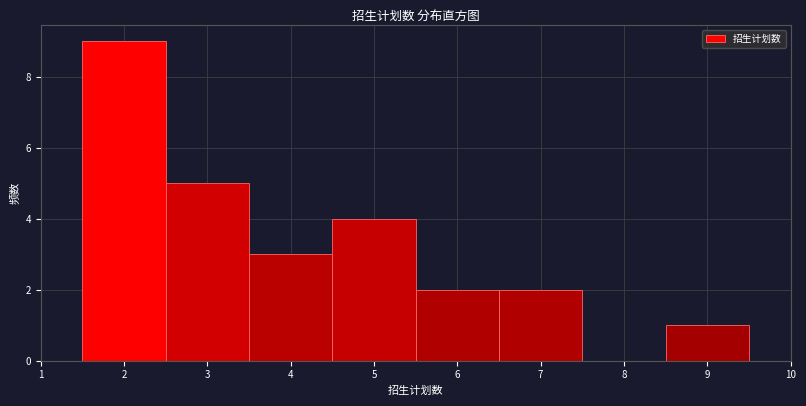

Over which range of the x-axis is the bar tallest?

1.5 to 2.5